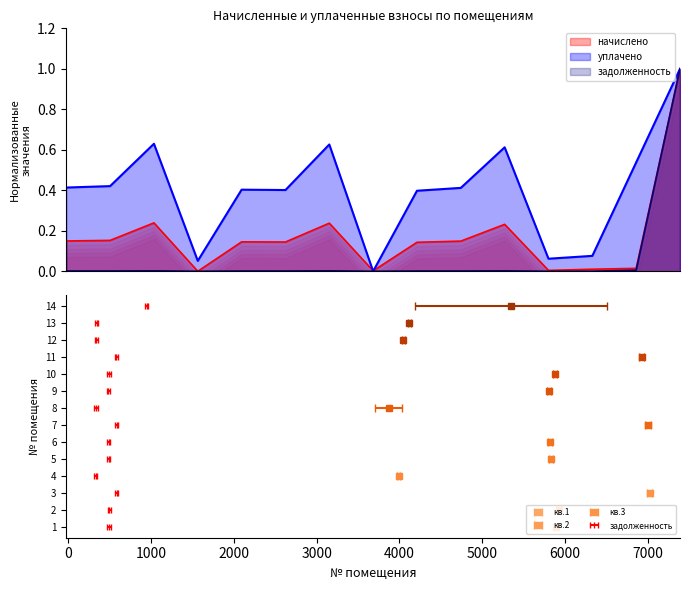

Reading left to right, transcribe all the data shown in this chart.

начислено: 0.1	0.2	0.2	0.0	0.1	0.1	0.2	0.0	0.1	0.1	0.2	0.0	0.0	0.0	1.0
уплачено: 0.4	0.4	0.6	0.1	0.4	0.4	0.6	0.0	0.4	0.4	0.6	0.1	0.1	0.5	1.0
задолженность: 0.0	0.0	0.0	0.0	0.0	0.0	0.0	0.0	0.0	0.0	0.0	0.0	0.0	0.0	1.0